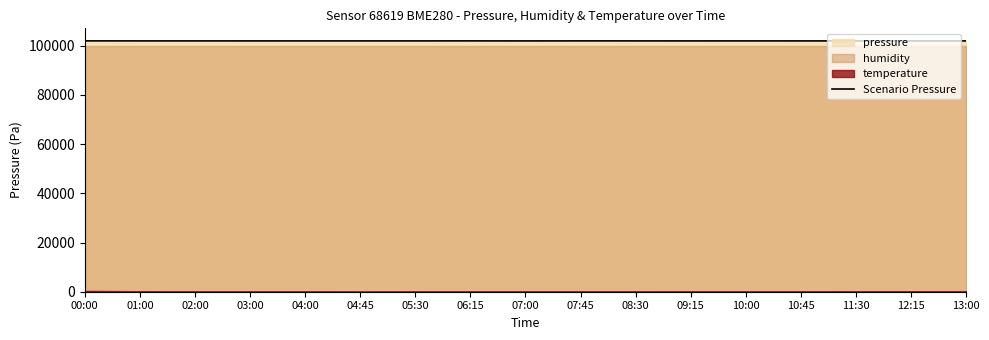

What is the difference between the values at 05:30 and 11:30?

4.0